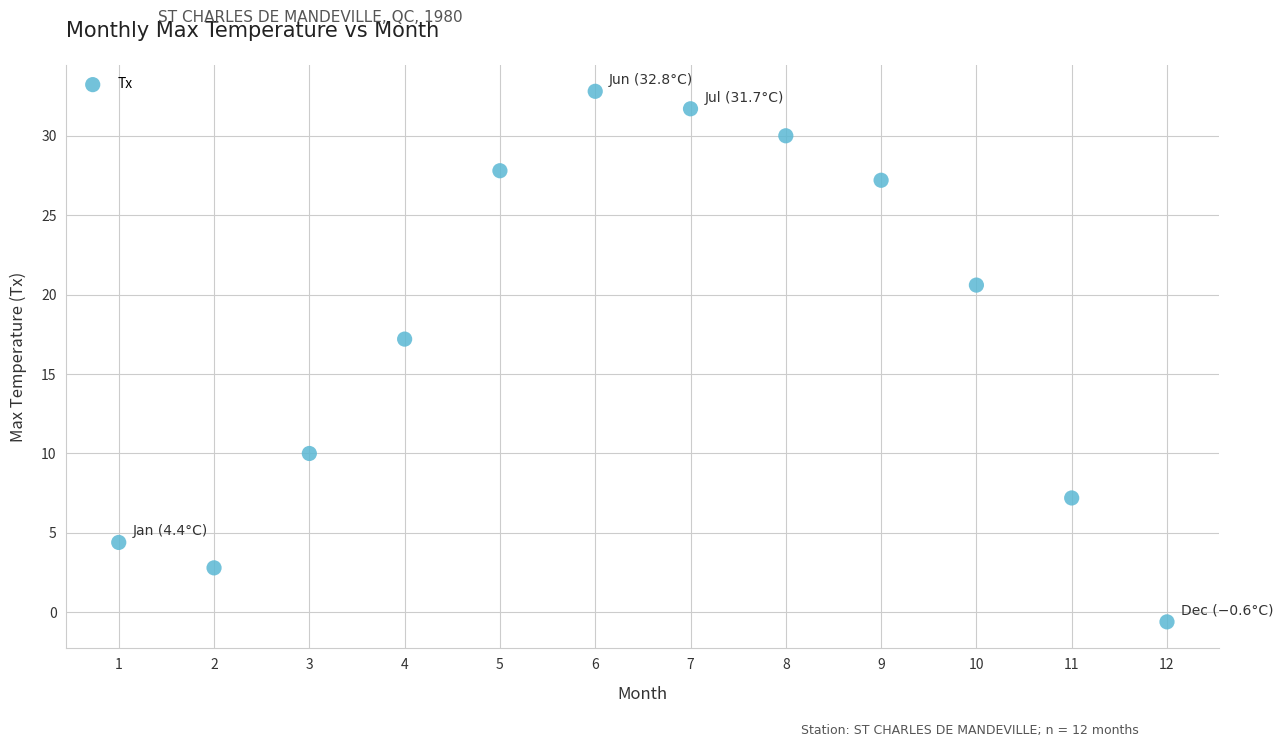

What Y value in the scatter plot is closest to 16?

17.2